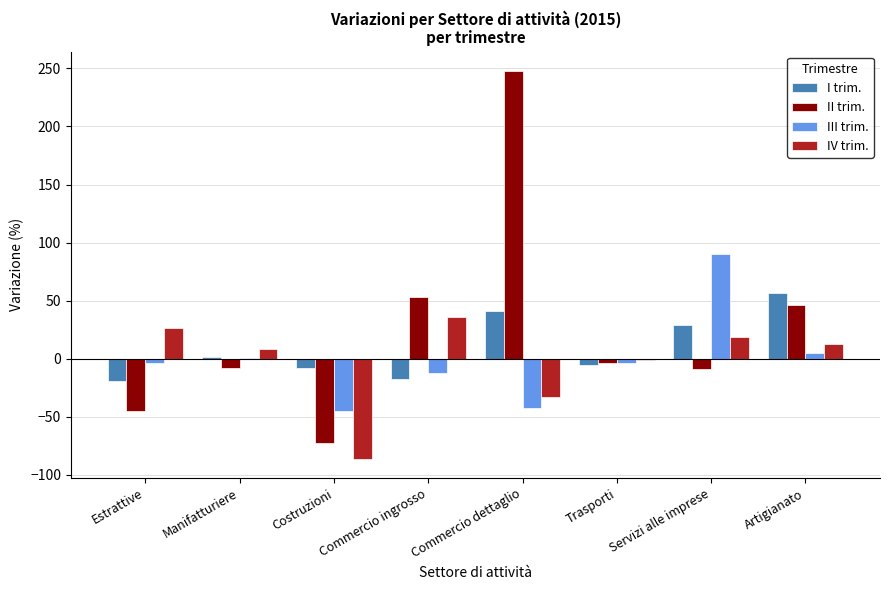

What is the difference between the III trim. values at Estrattive and Commercio ingrosso?

8.4